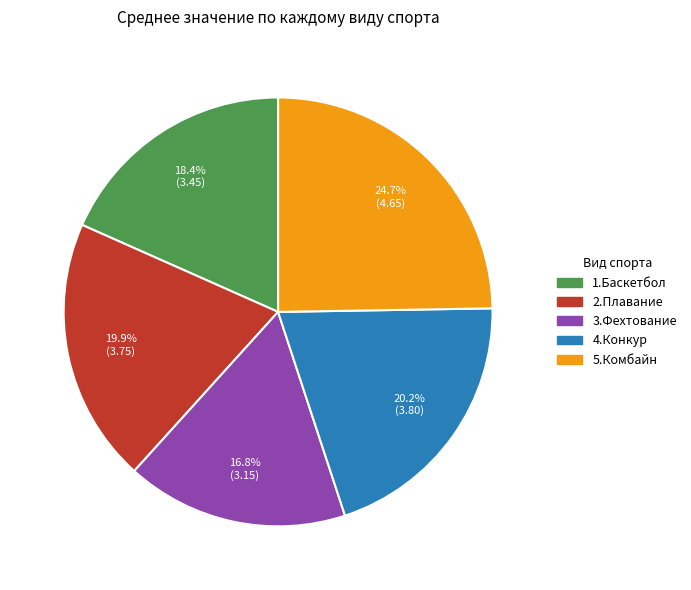

Between 2.Плавание and 5.Комбайн, which is larger?

5.Комбайн